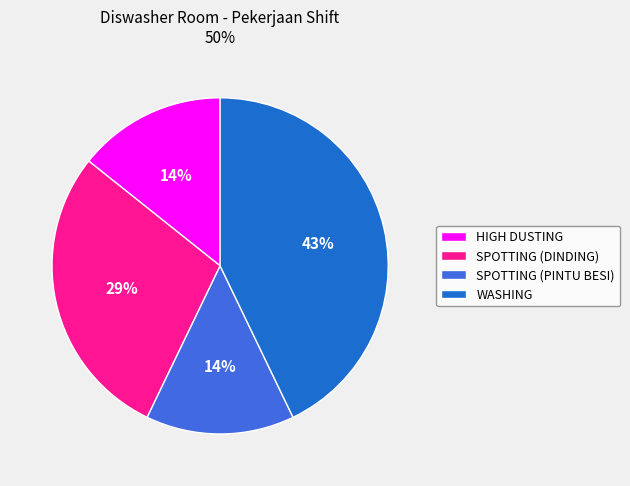

How many segments does this pie chart have?

4